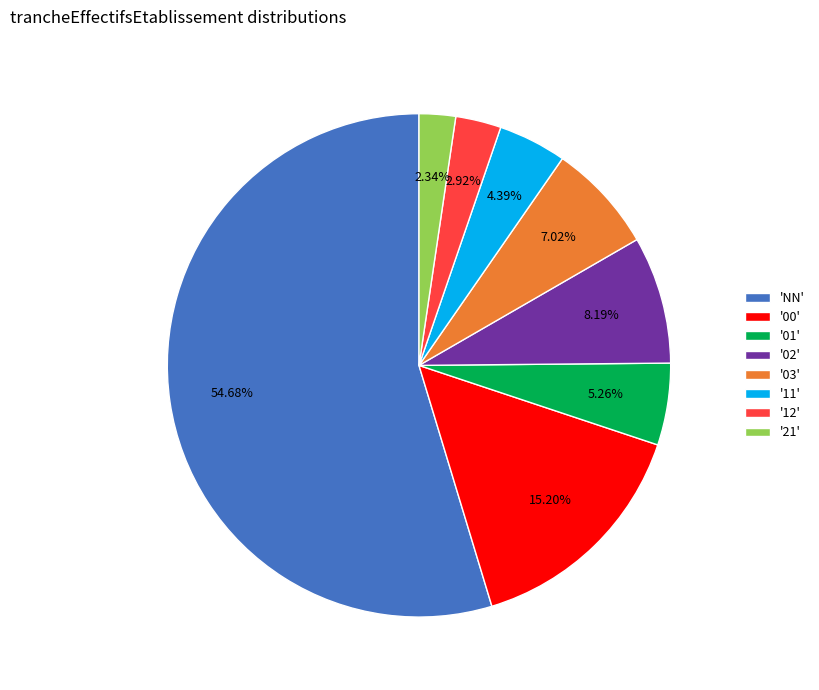

Is there a majority slice in this chart?

Yes